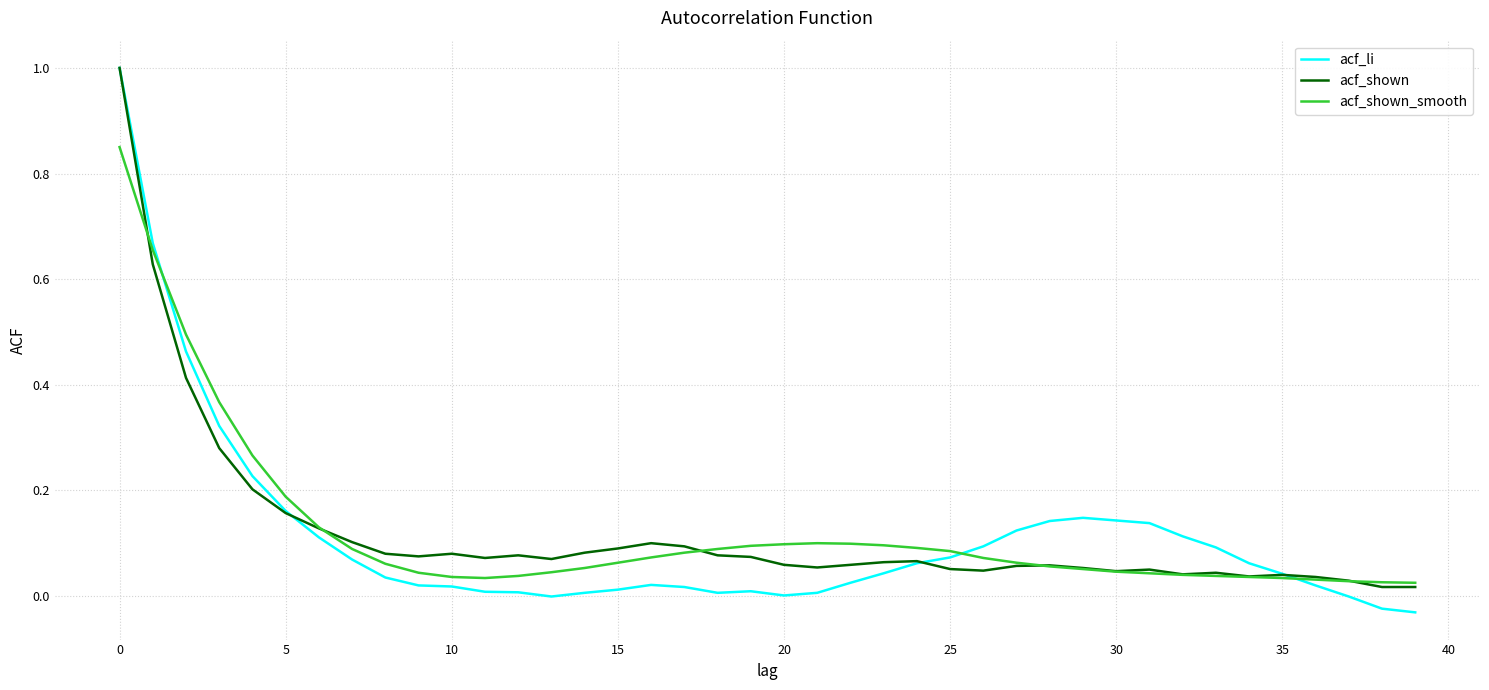

What is the greatest value displayed?

1.0